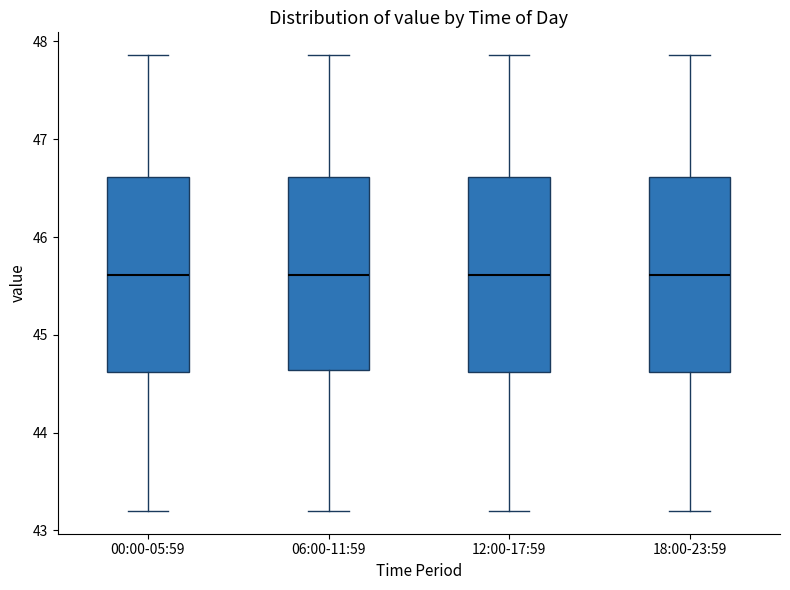

Reading left to right, read every box against the y-axis: the position of its median line, the range the box covers, and the ends of its whiskers. The values are not printed on the chart, so give them approximately, as read against the axis.

00:00-05:59: median 45.6, box 44.6 to 46.6, whiskers 43.2 to 47.9
06:00-11:59: median 45.6, box 44.6 to 46.6, whiskers 43.2 to 47.9
12:00-17:59: median 45.6, box 44.6 to 46.6, whiskers 43.2 to 47.9
18:00-23:59: median 45.6, box 44.6 to 46.6, whiskers 43.2 to 47.9